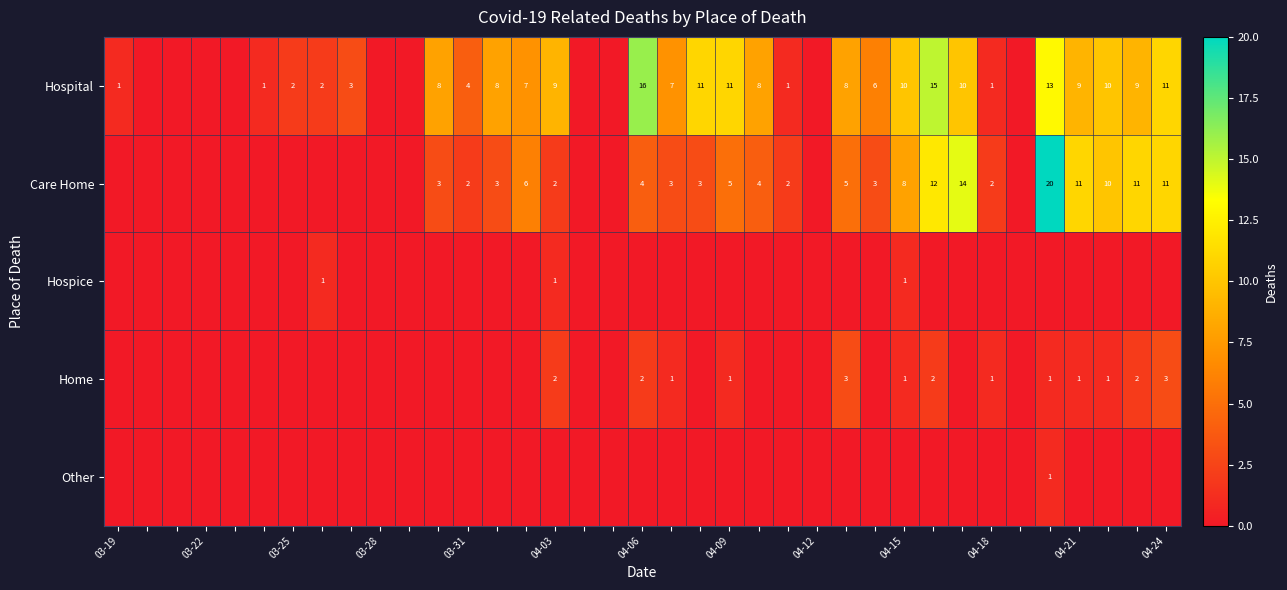

The Other series shows 0 at 04-12. True or false?

True